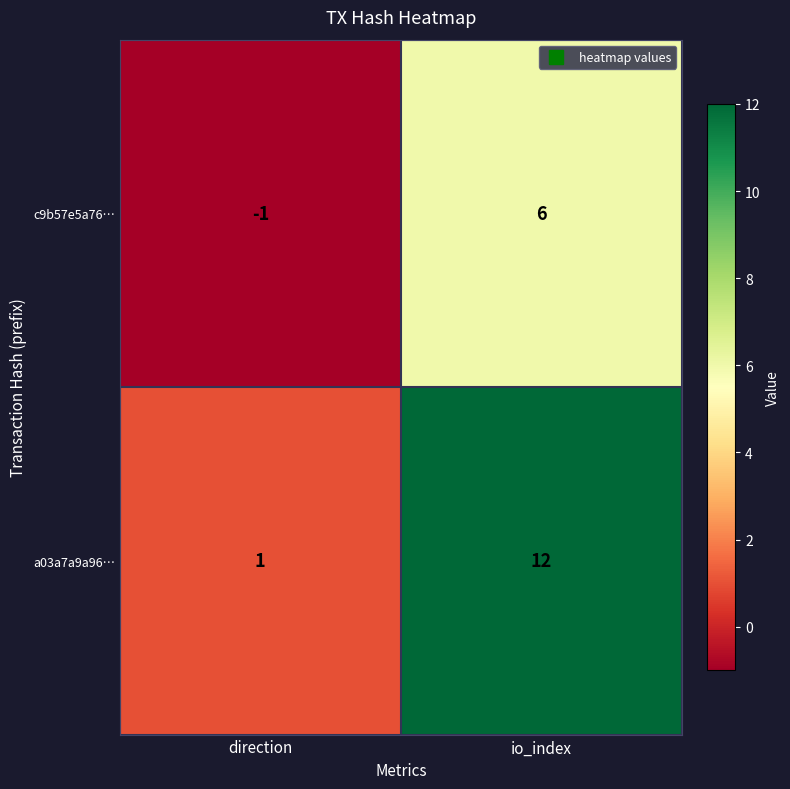

Count the number of data series in this chart.

2